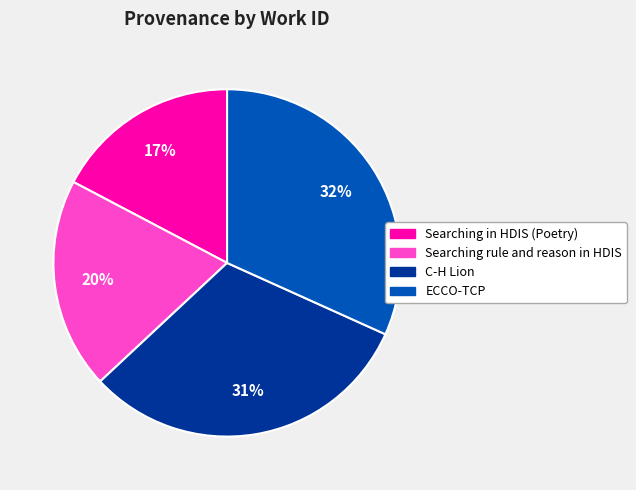

To the nearest percent, what is the average slice percentage?

25%